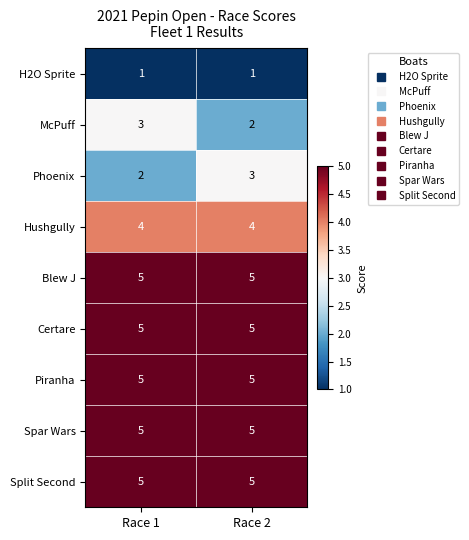

What is the total value across all series at Race 2?

35